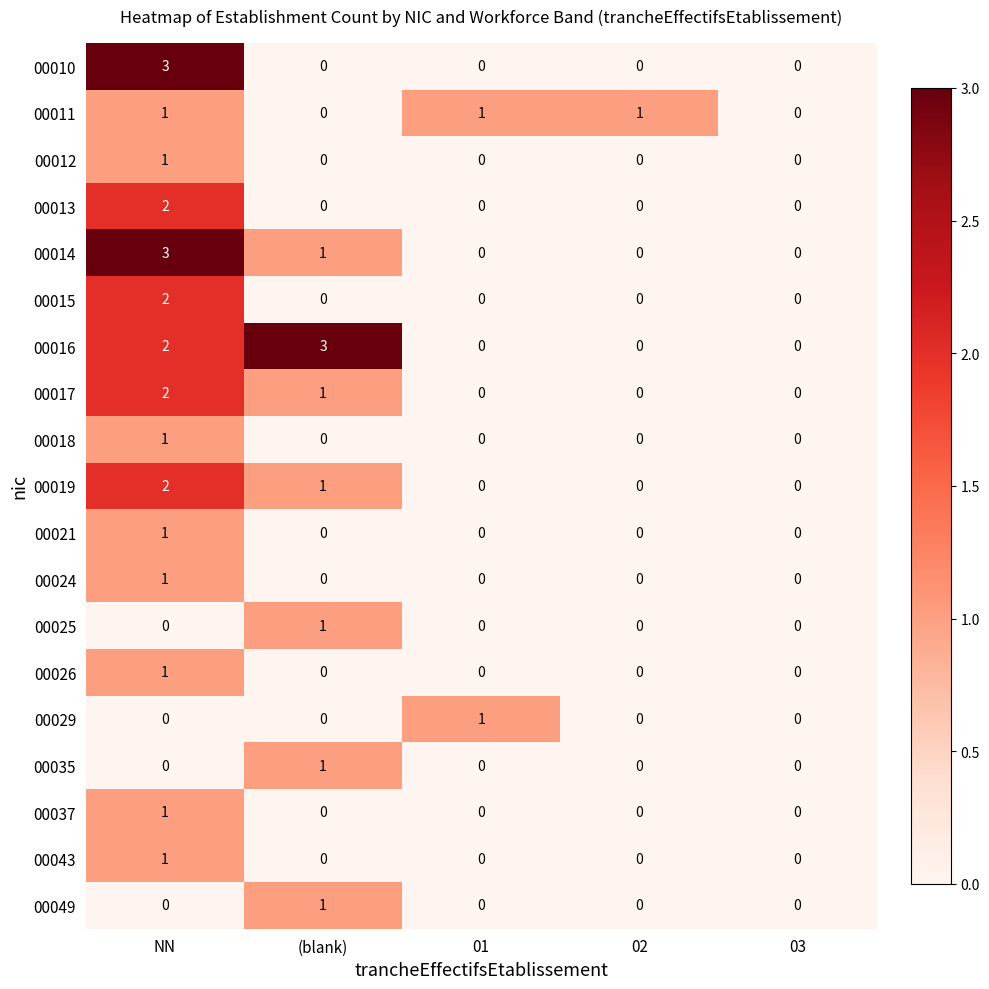

What is the sum of all 00017 values?

3